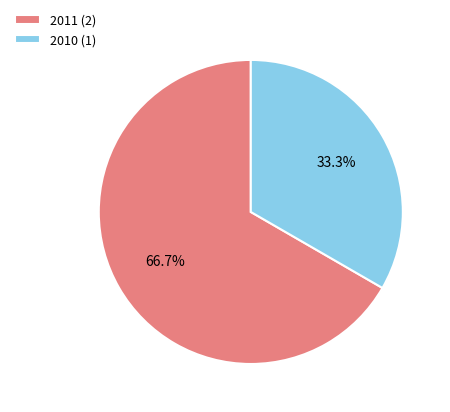

Count the number of slices in the pie.

2